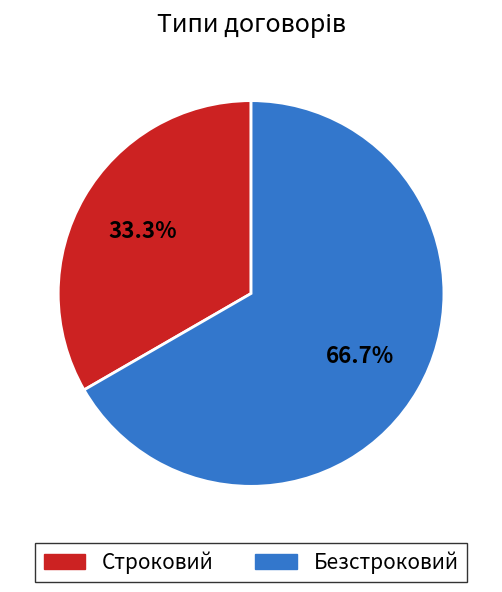

True or false: Безстроковий accounts for 75% of the total.

False